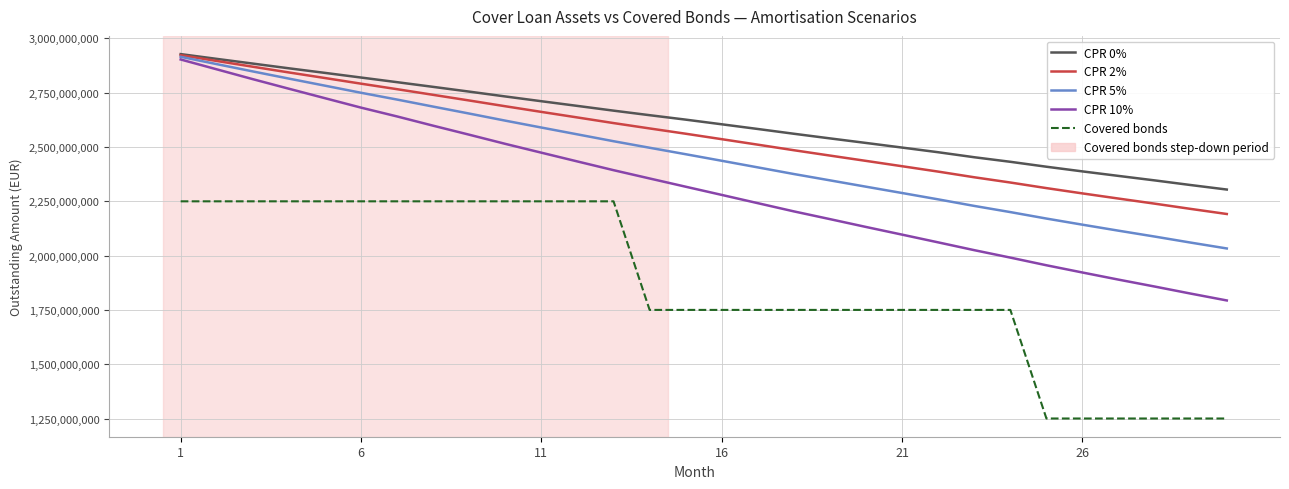

What is the smallest value displayed?

1250000000.0